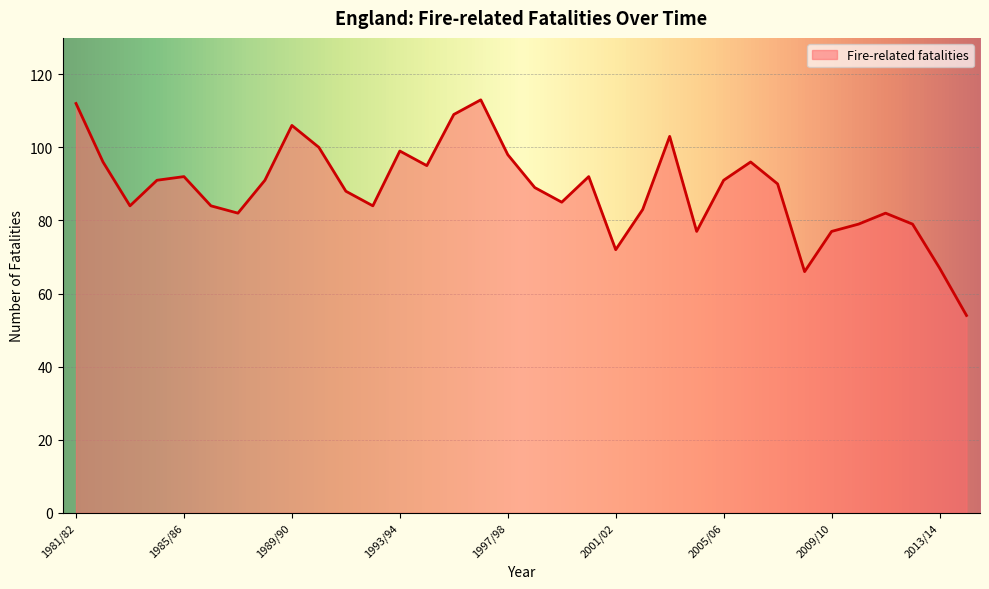

What is the difference between the maximum and minimum values?

59